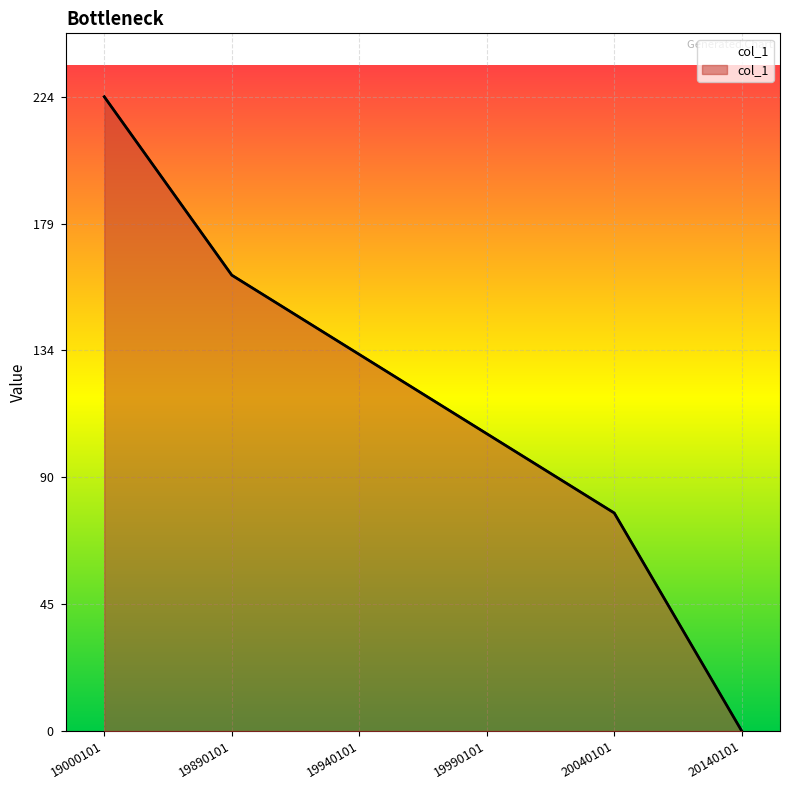

At which label does the data first exceed 133?

19000101